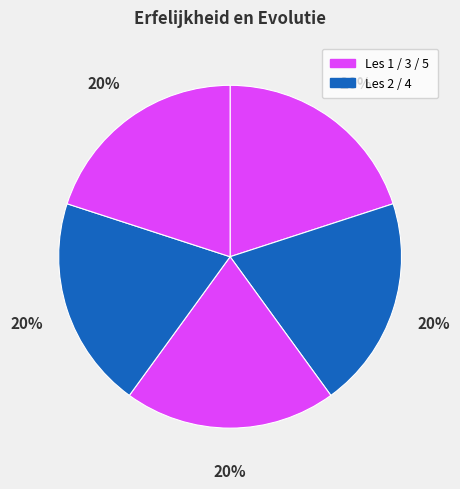

How many slices are in this pie chart?

5